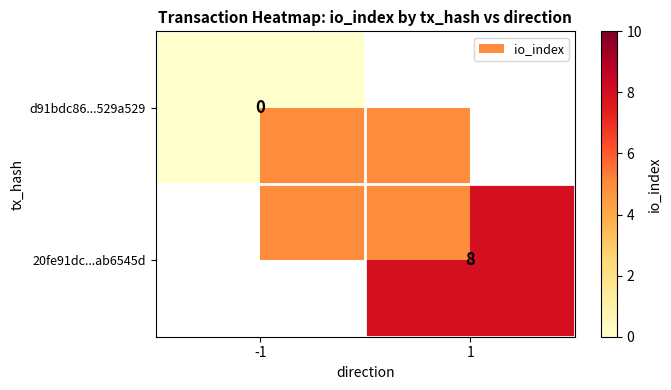

Is the value of 20fe91dc...ab6545d at 1 greater than the value of d91bdc86...529a529 at -1?

Yes